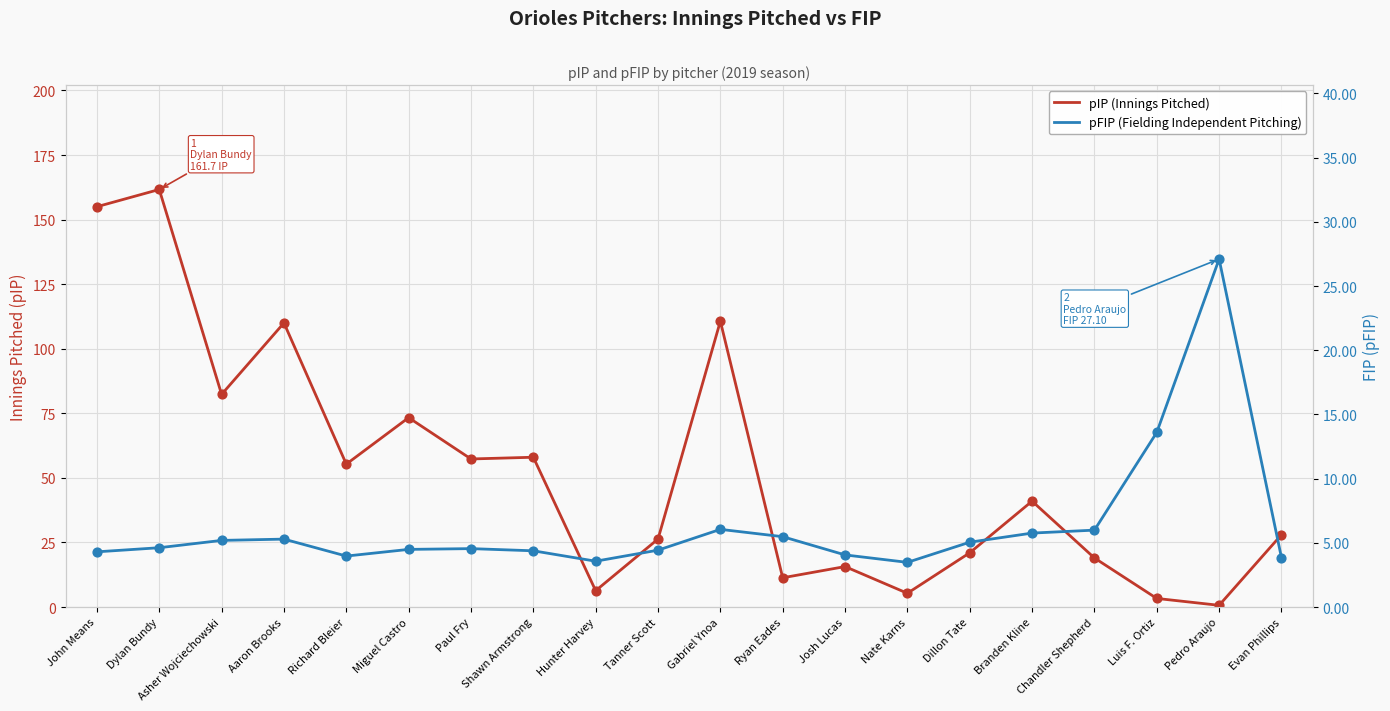

What is the total value across all series at Miguel Castro?

77.8